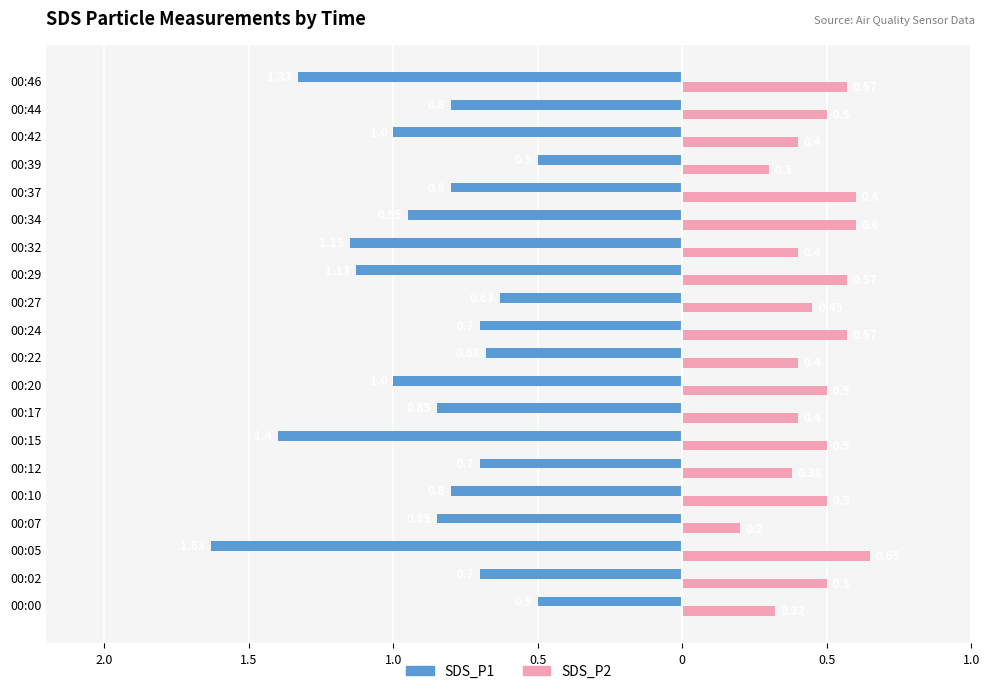

What are all the series names shown in the legend?

SDS_P1, SDS_P2